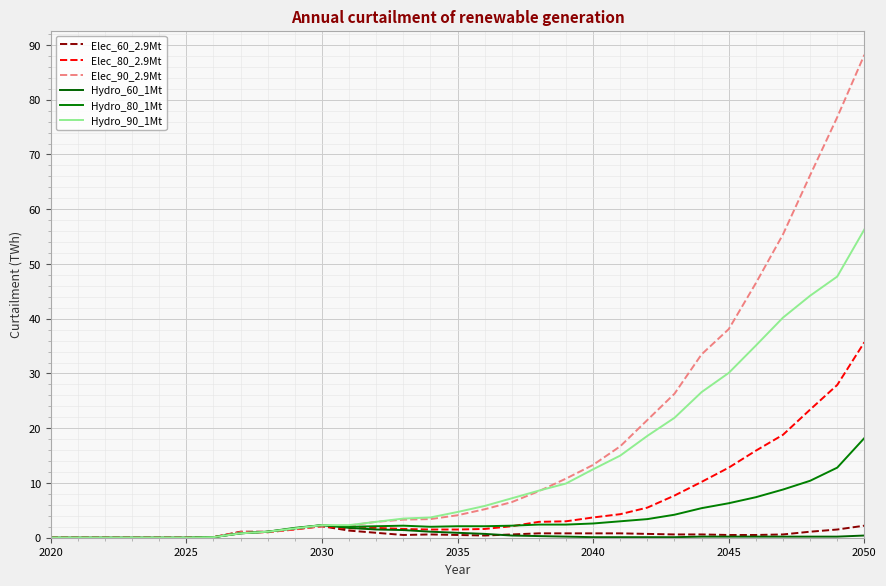

Does the chart display data point markers on the line(s)?

No